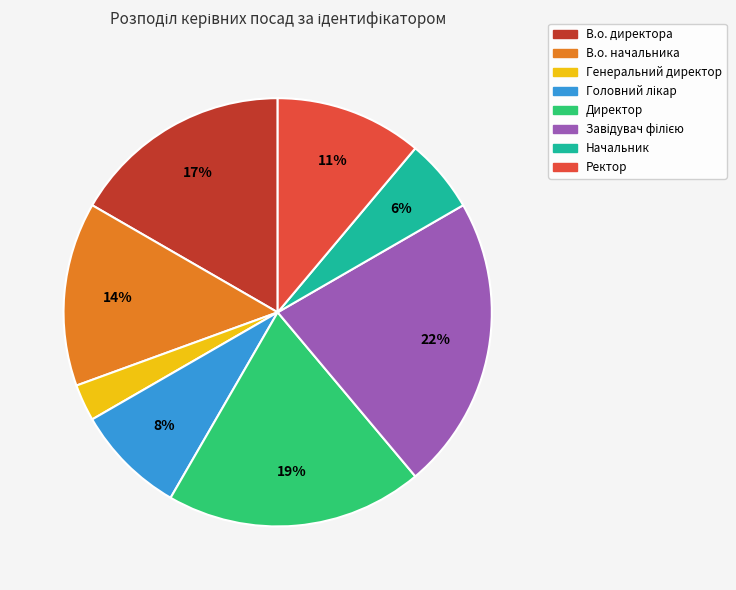

Do Директор and В.о. директора together represent more than half of the pie?

No